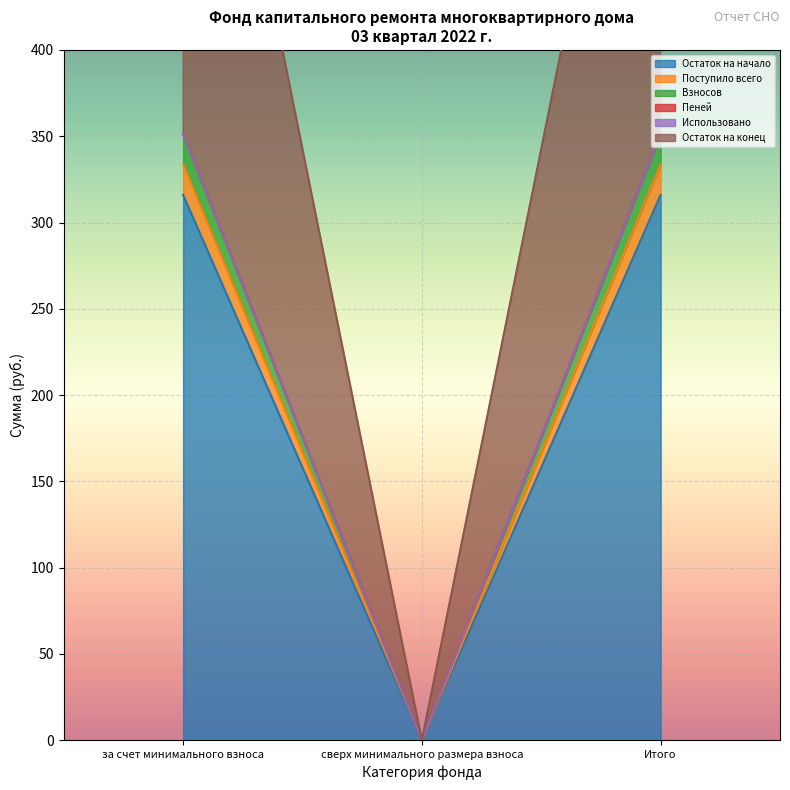

True or false: Остаток на конец has a value of -283.4 at сверх минимального размера взноса.

False